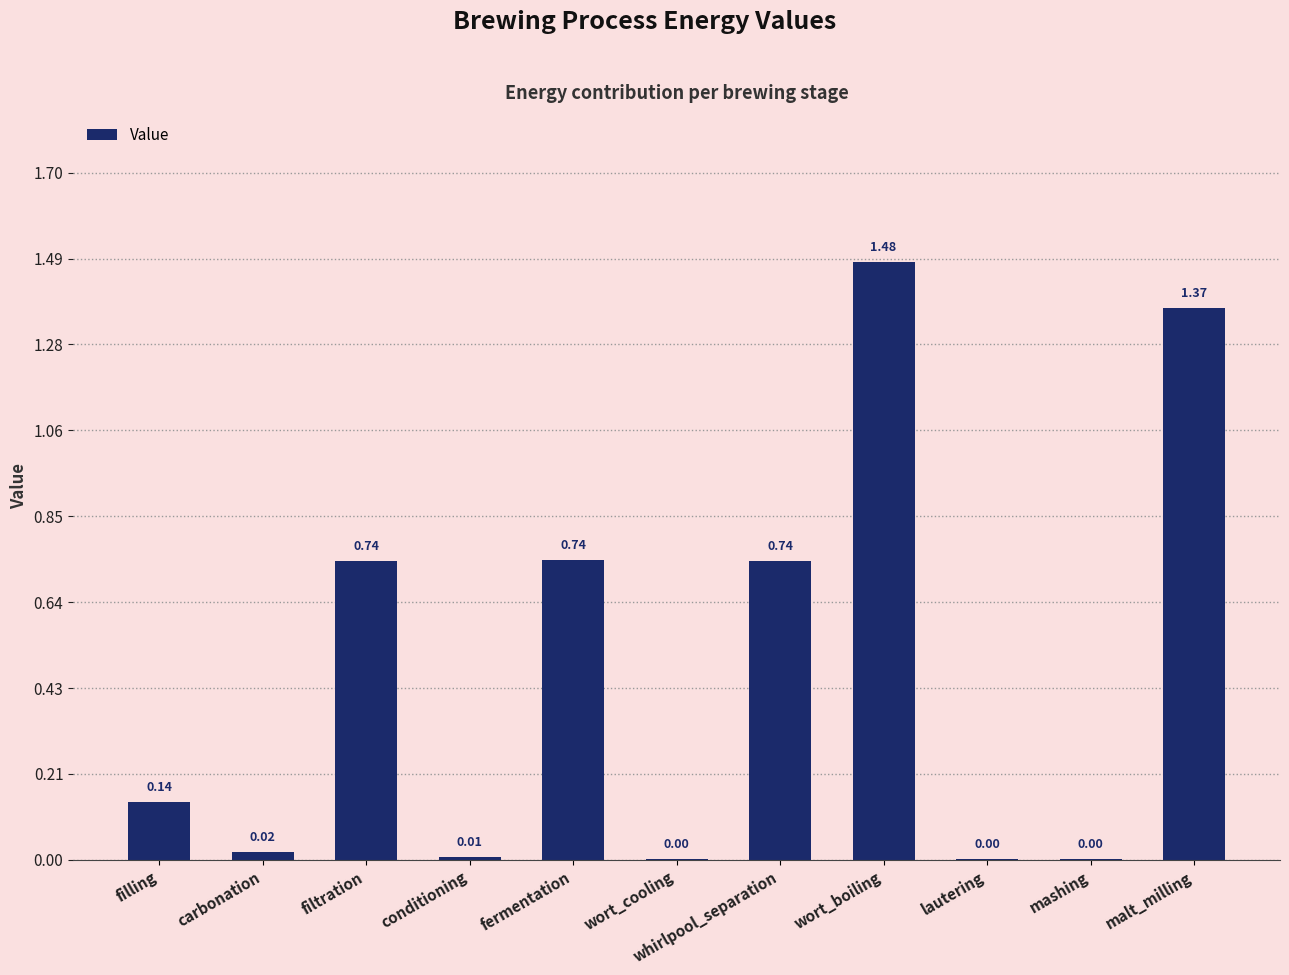

What is the change in value from whirlpool_separation to wort_boiling?

+0.7